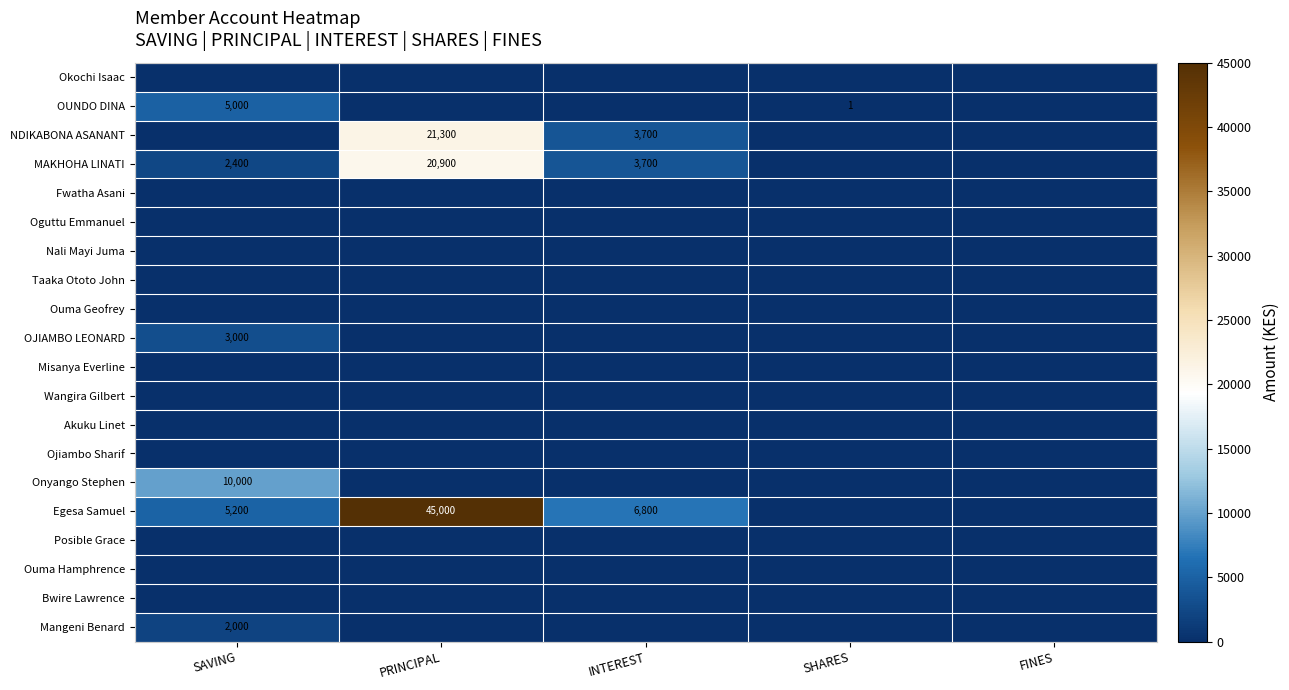

Is it true that MAKHOHA LINATI equals 3700 at INTEREST?

True